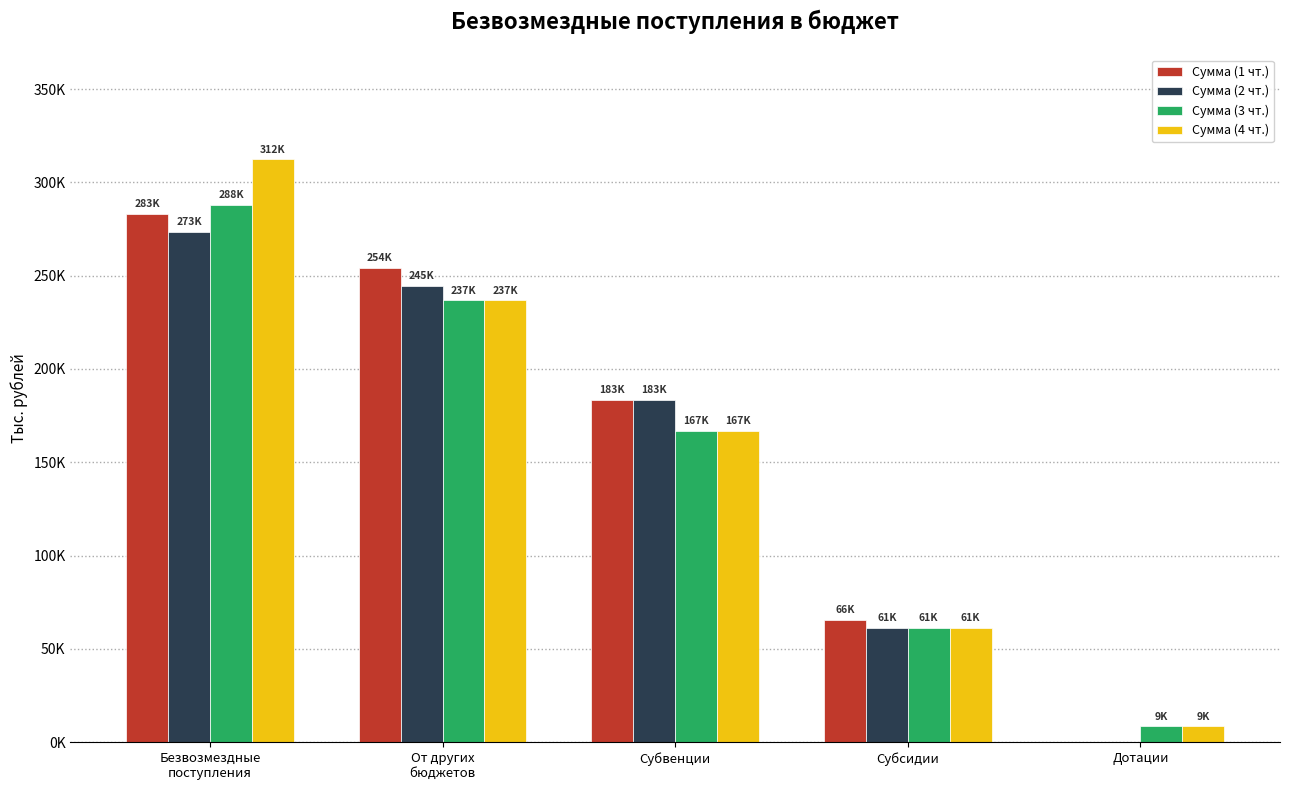

Are the bars horizontal?

No